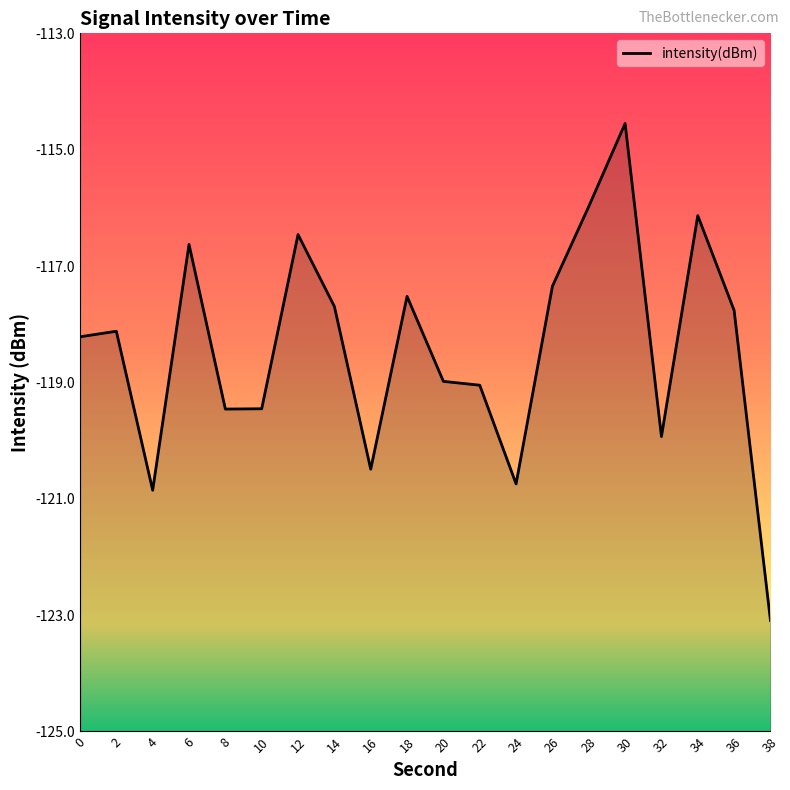

How many points are lower than both their immediate neighbors (excluding endpoints)?

5